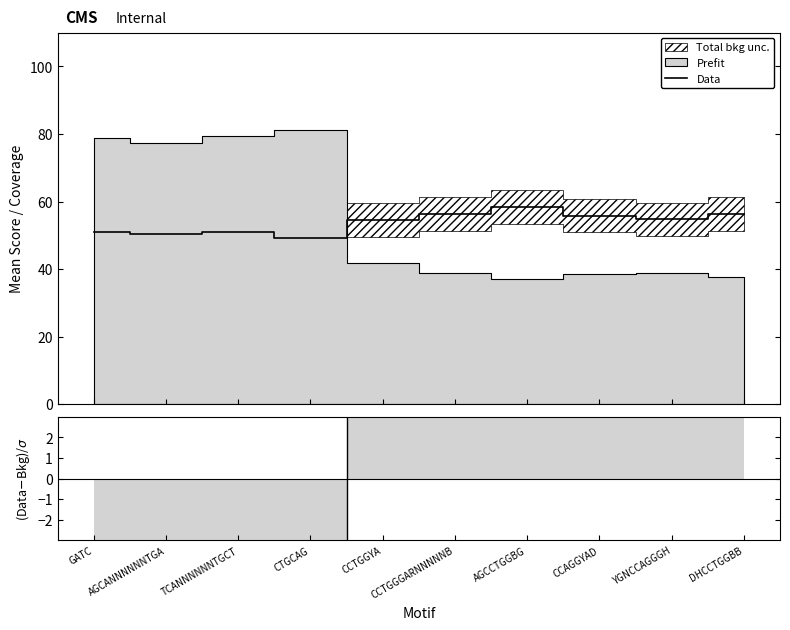

How many values in the Data series exceed 54?

6